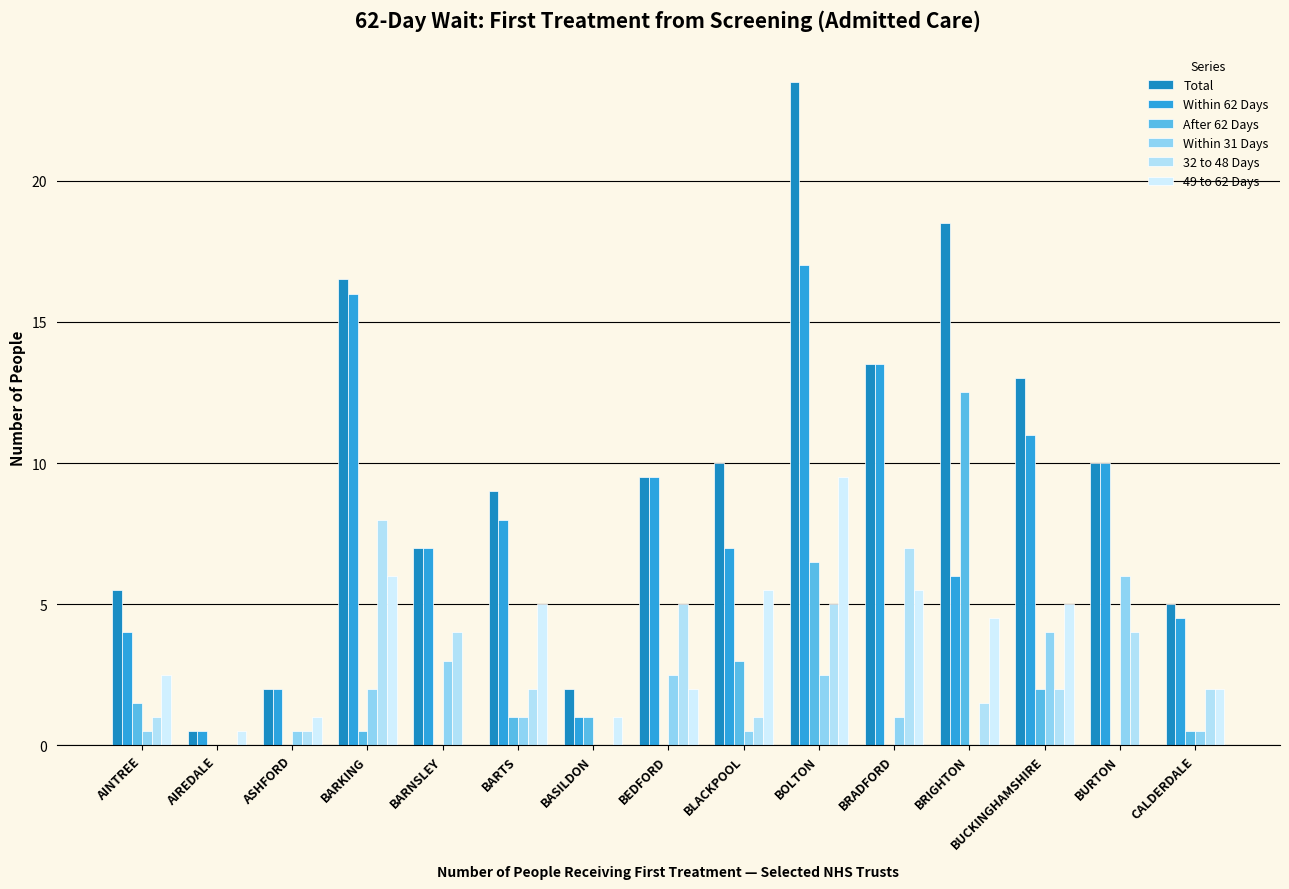

How many groups of bars are there?

15